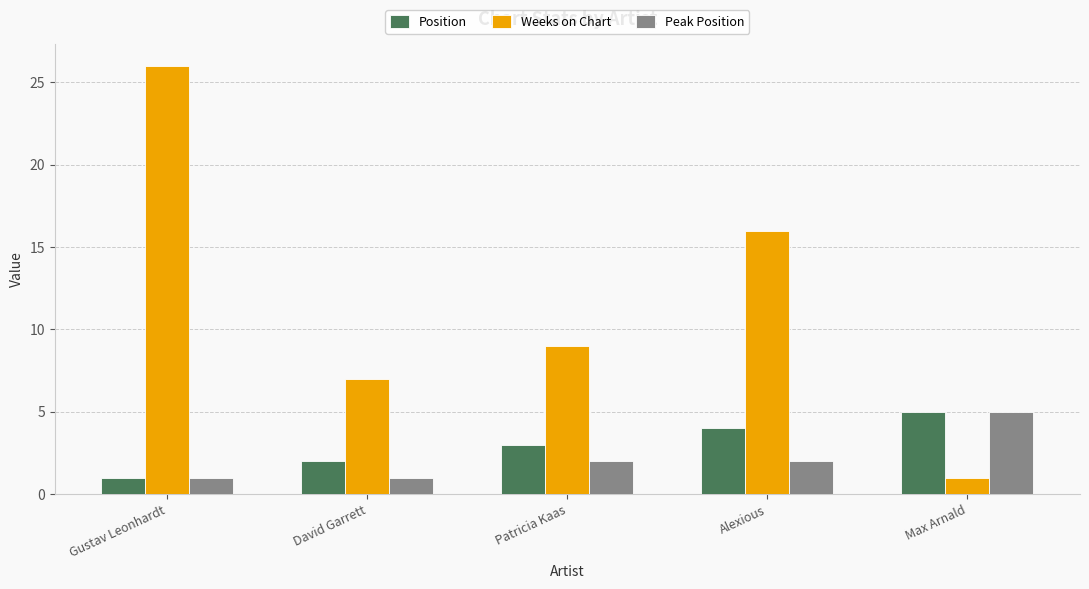

What value does the Position series have at Patricia Kaas?

3